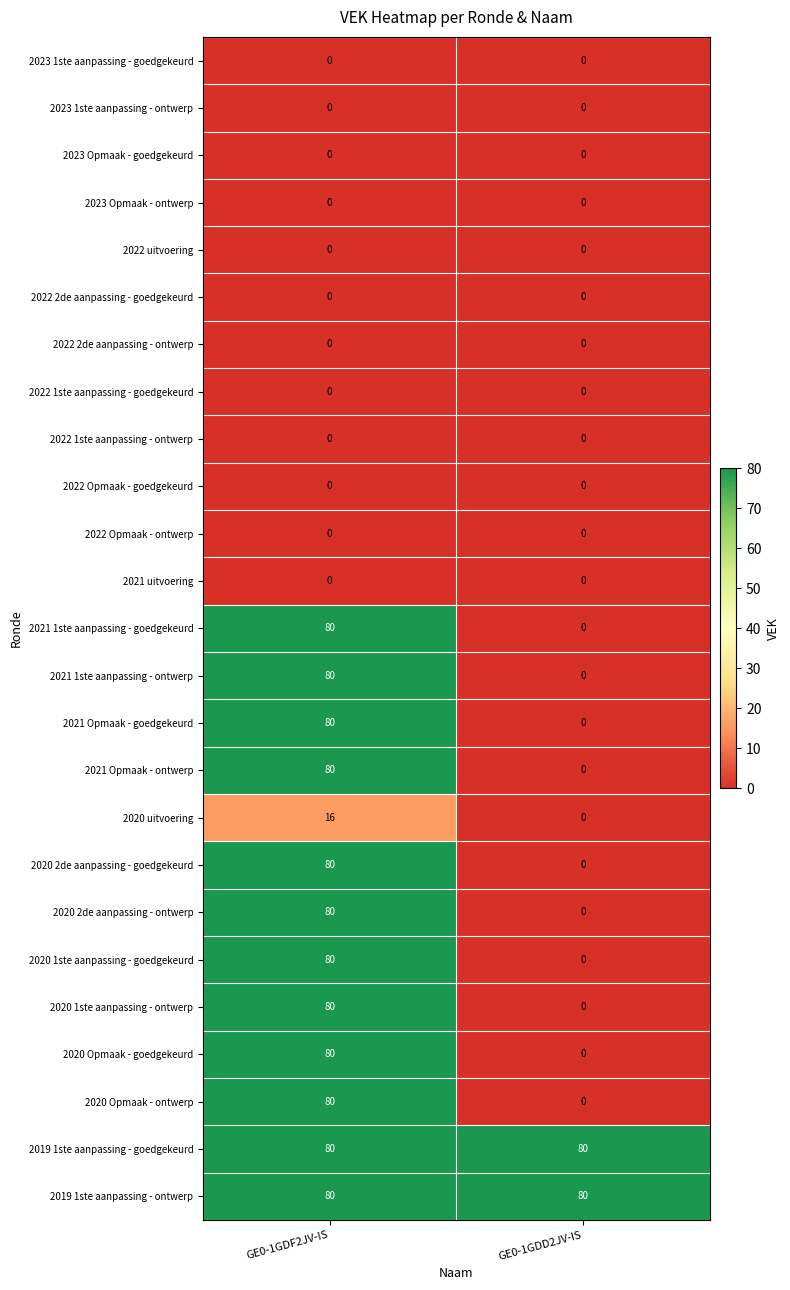

What is the sum of the 2020 Opmaak - goedgekeurd values at GE0-1GDD2JV-IS and GE0-1GDF2JV-IS?

80